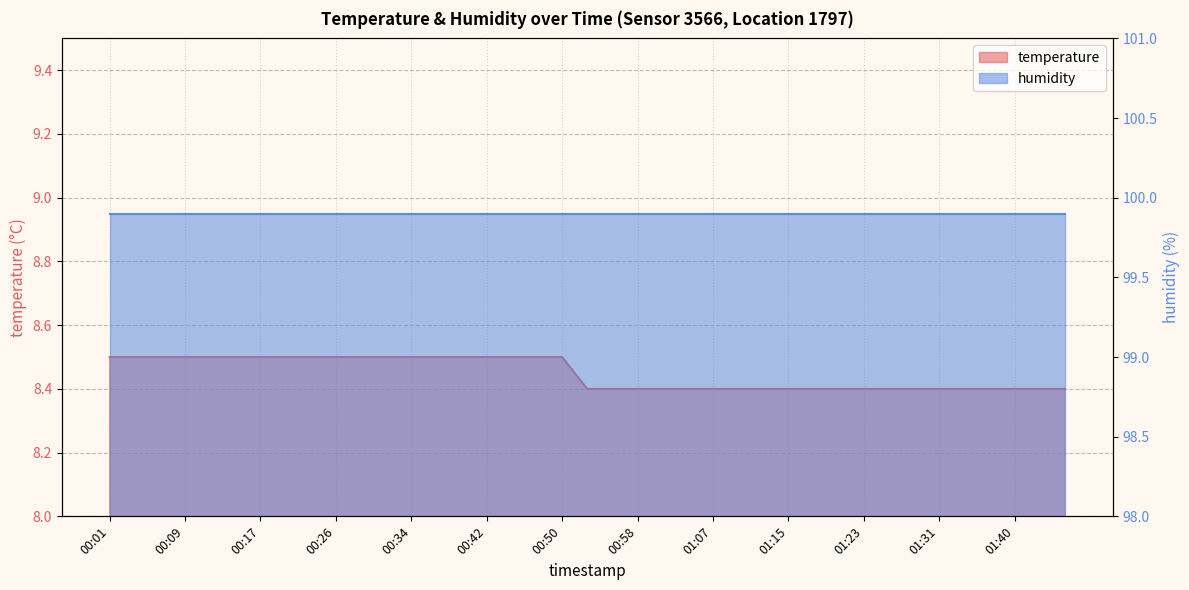

List the labels in order of value, smallest first.

00:53, 00:56, 00:58, 01:01, 01:04, 01:07, 01:09, 01:12, 01:15, 01:18, 01:20, 01:23, 01:26, 01:29, 01:31, 01:34, 01:37, 01:40, 01:42, 01:45, 00:01, 00:04, 00:06, 00:09, 00:12, 00:15, 00:17, 00:20, 00:23, 00:26, 00:28, 00:31, 00:34, 00:37, 00:39, 00:42, 00:45, 00:47, 00:50